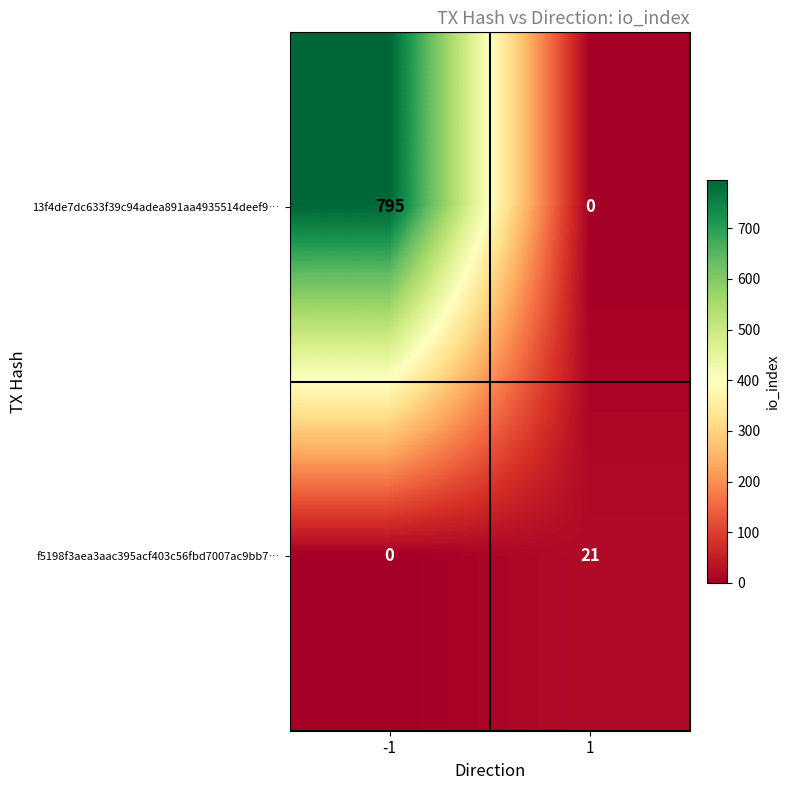

Is it true that f5198f3aea3aac395acf403c56fbd7007ac9bb7… equals 21 at 1?

True